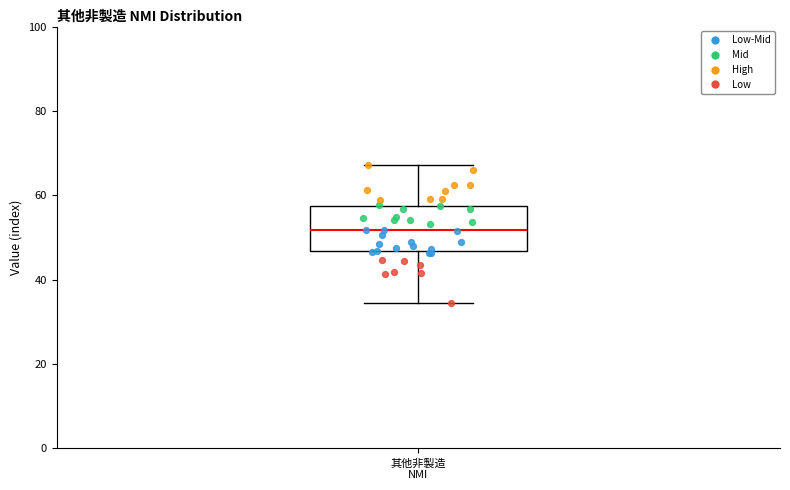

Read this box plot against the y-axis: the position of the median line, the range covered by the box, and the ends of both whiskers. The values are not printed on the chart, so give them approximately, as read against the axis.

median 52, box 46 to 58, whiskers 34 to 68